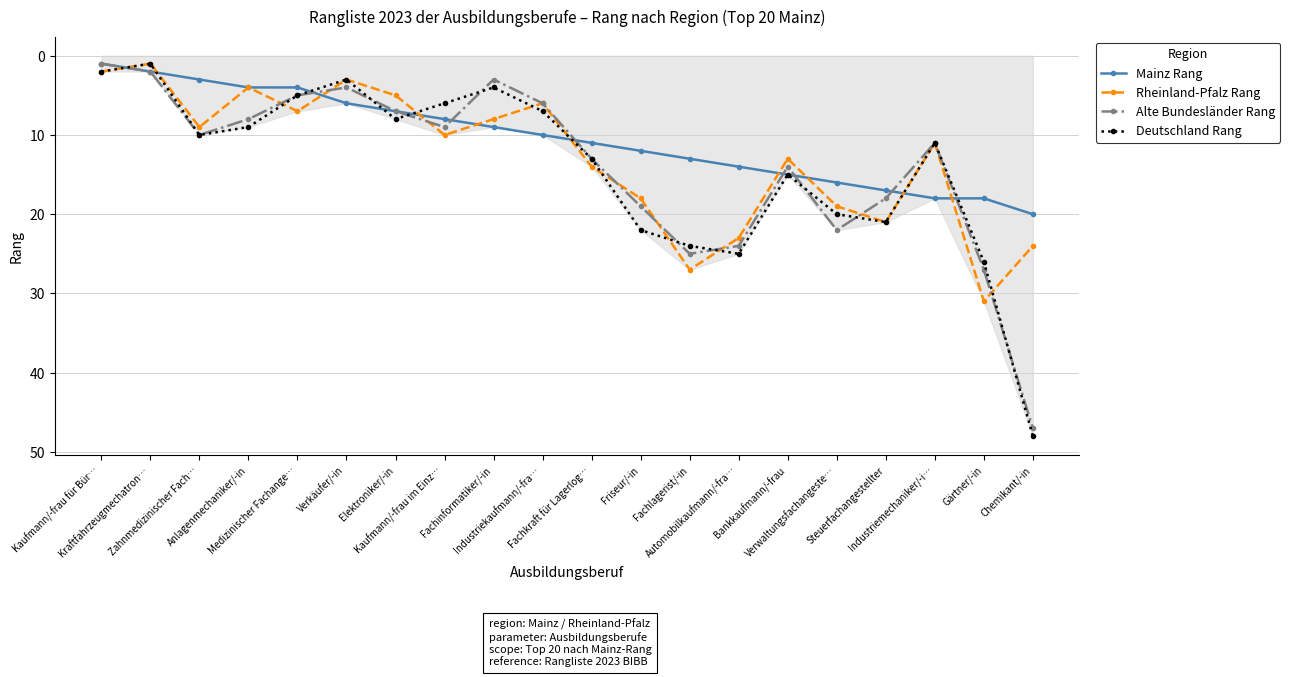

Reading left to right, transcribe all the data shown in this chart.

Mainz Rang: 1	2	3	4	4	6	7	8	9	10	11	12	13	14	15	16	17	18	18	20
Rheinland-Pfalz Rang: 2	1	9	4	7	3	5	10	8	6	14	18	27	23	13	19	21	11	31	24
Alte Bundesländer Rang: 1	2	10	8	5	4	7	9	3	6	13	19	25	24	14	22	18	11	27	47
Deutschland Rang: 2	1	10	9	5	3	8	6	4	7	13	22	24	25	15	20	21	11	26	48